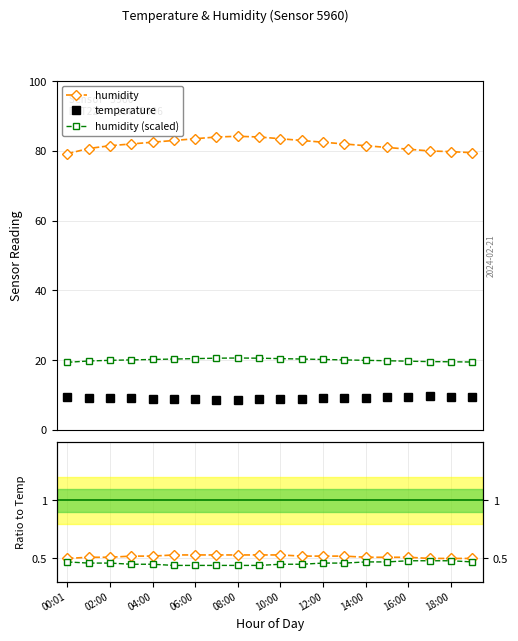

What is the maximum value for humidity (scaled)?

20.6